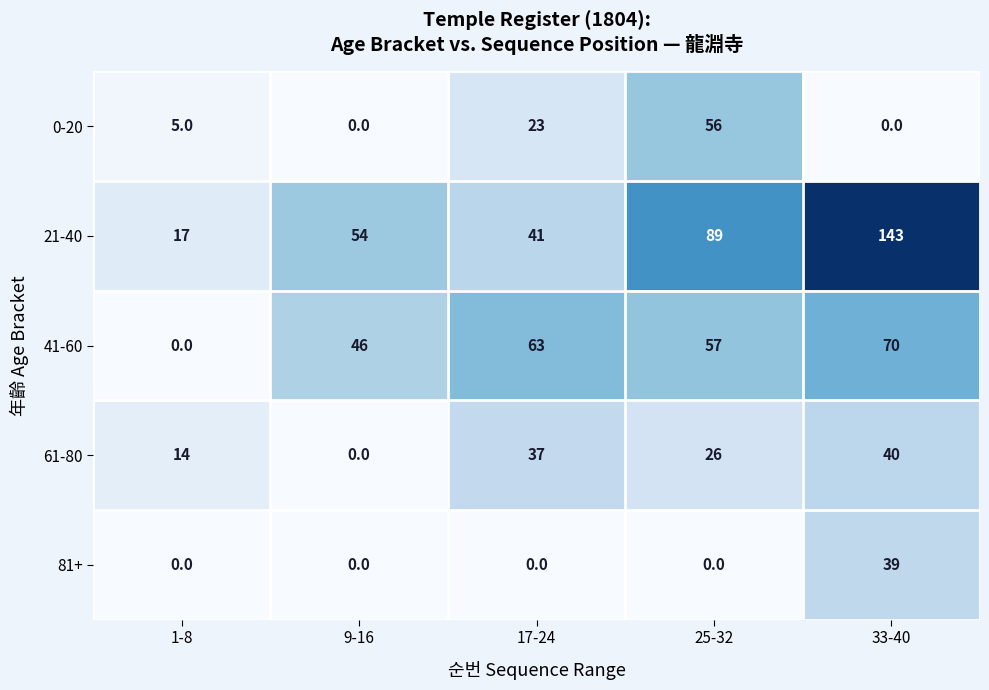

Reading right to left, what are all the values shown in this chart?

0-20: 33-40=0	25-32=56	17-24=23	9-16=0	1-8=5
21-40: 33-40=143	25-32=89	17-24=41	9-16=54	1-8=17
41-60: 33-40=70	25-32=57	17-24=63	9-16=46	1-8=0
61-80: 33-40=40	25-32=26	17-24=37	9-16=0	1-8=14
81+: 33-40=39	25-32=0	17-24=0	9-16=0	1-8=0